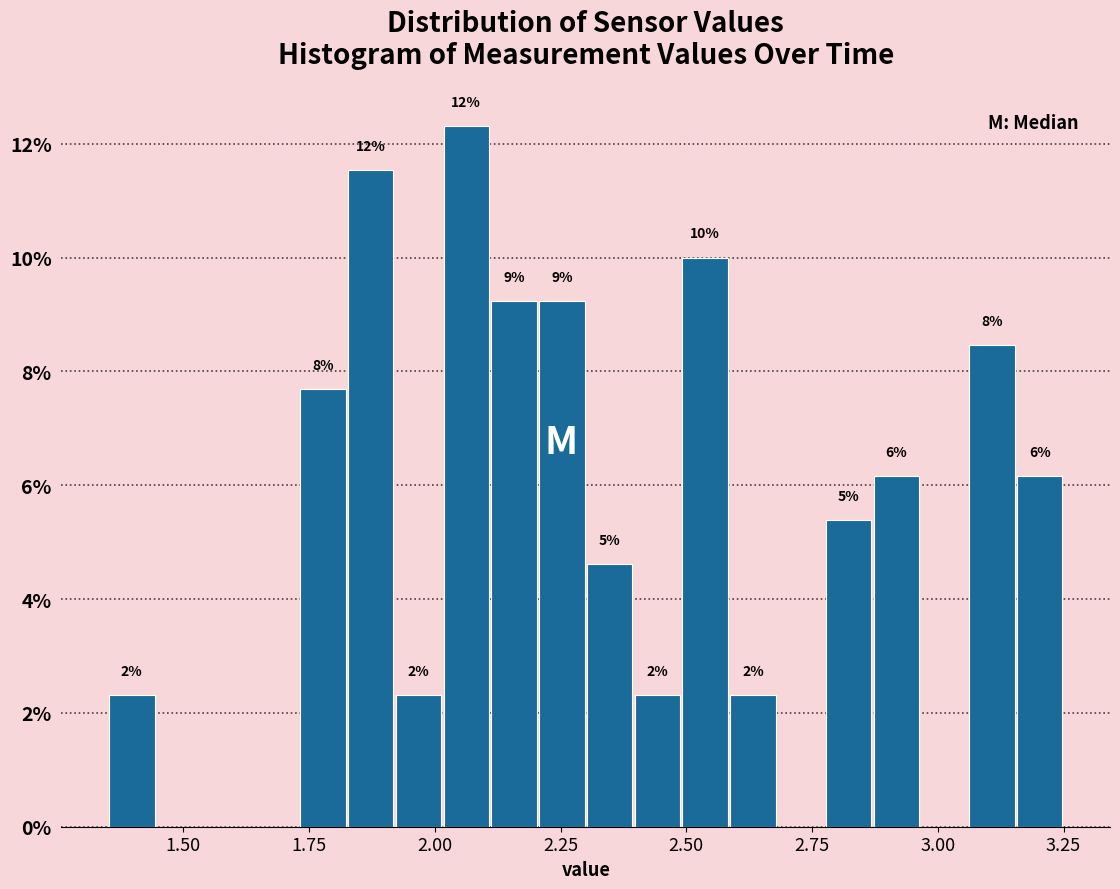

Read against the x-axis, roughly where is the centre of the tallest bar?

2.05